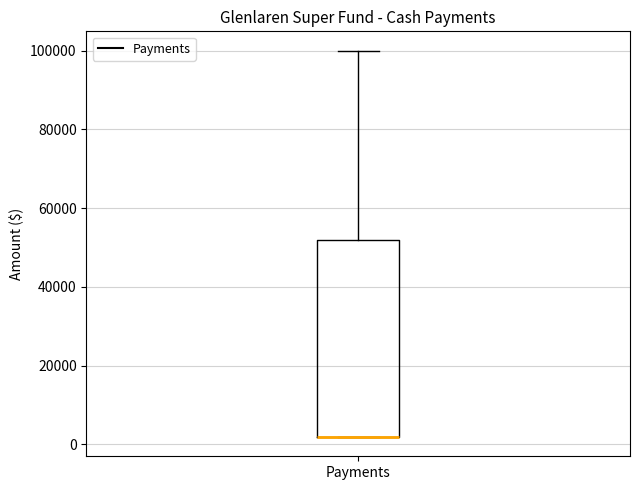

Where is the lower edge of the box for Payments on the y-axis? The values are not printed on the chart, so give them approximately, as read against the axis.

2000